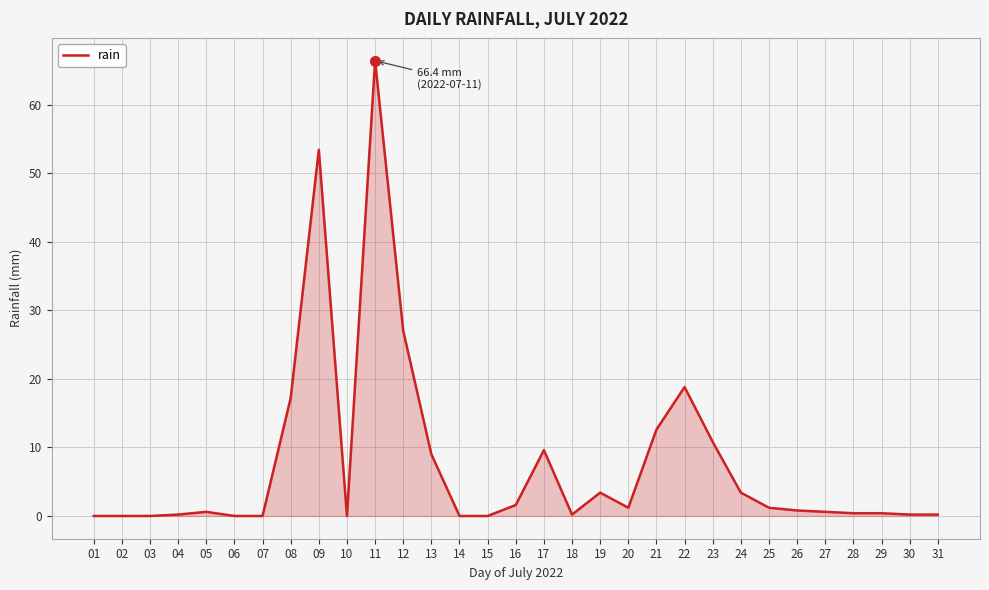

The chart shows a value of 88.5 at 09. True or false?

False